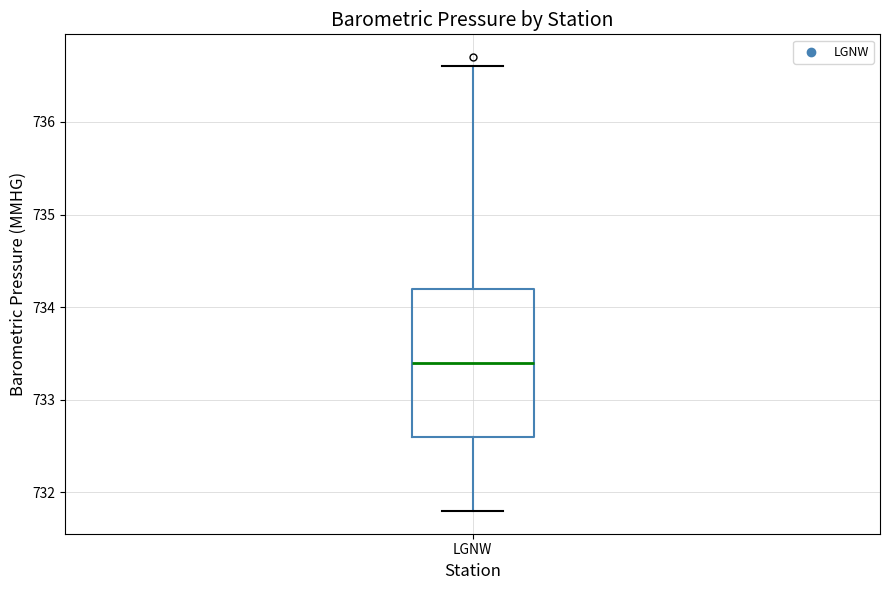

Transcribe this box plot: give where the median line is, the range the box spans, and where the two whiskers end, as read against the y-axis. The values are not printed on the chart, so give them approximately, as read against the axis.

median 733.4, box 732.6 to 734.2, whiskers 731.8 to 736.6